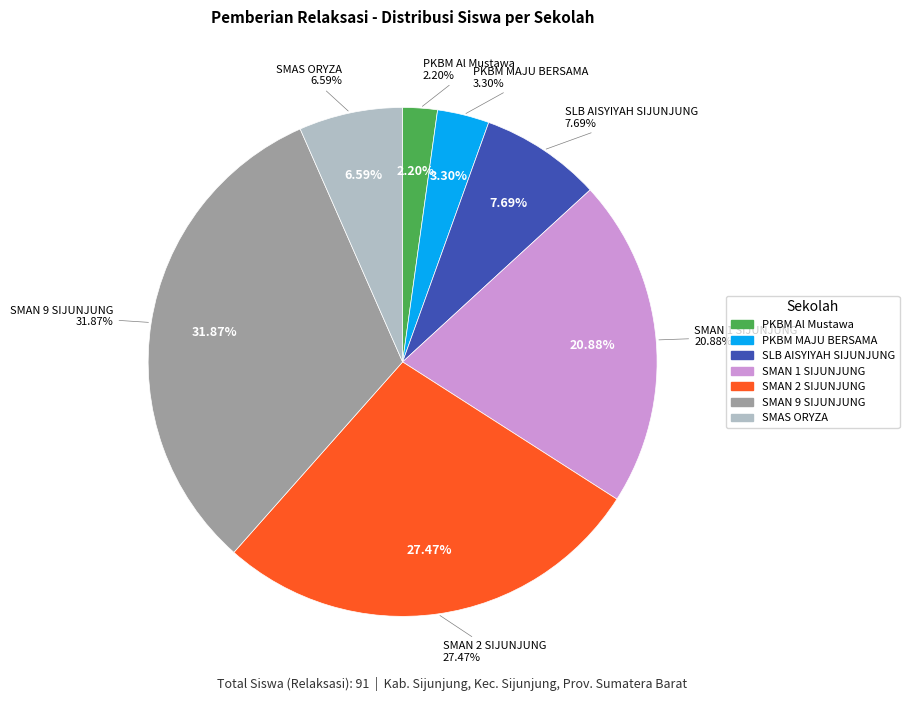

What portion of the pie excludes SMAS ORYZA?

93.4%